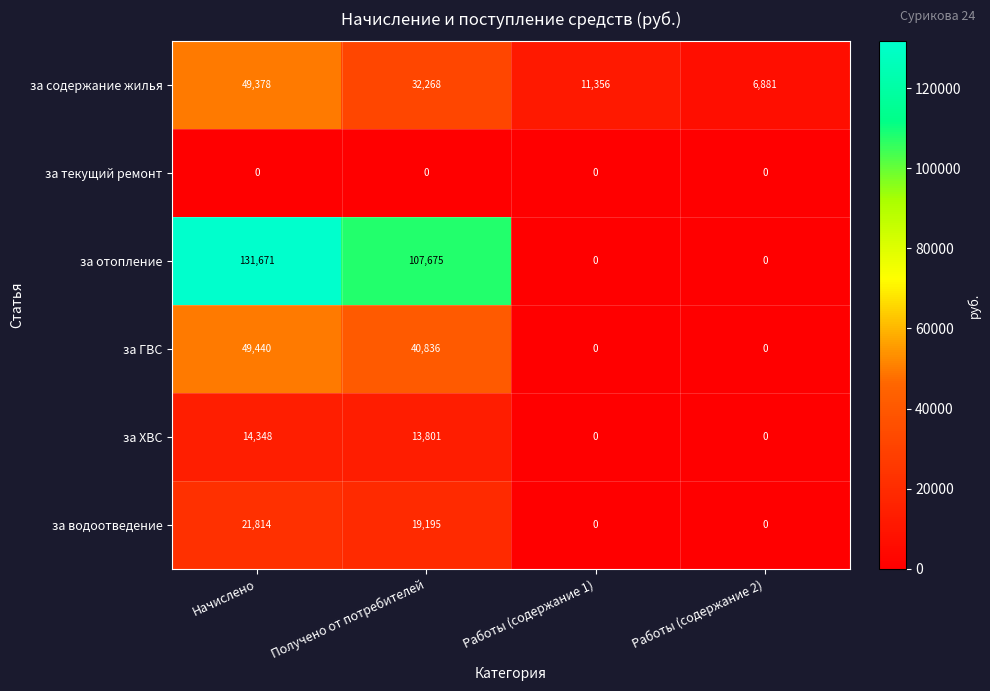

Which category has the highest value across all series?

Начислено